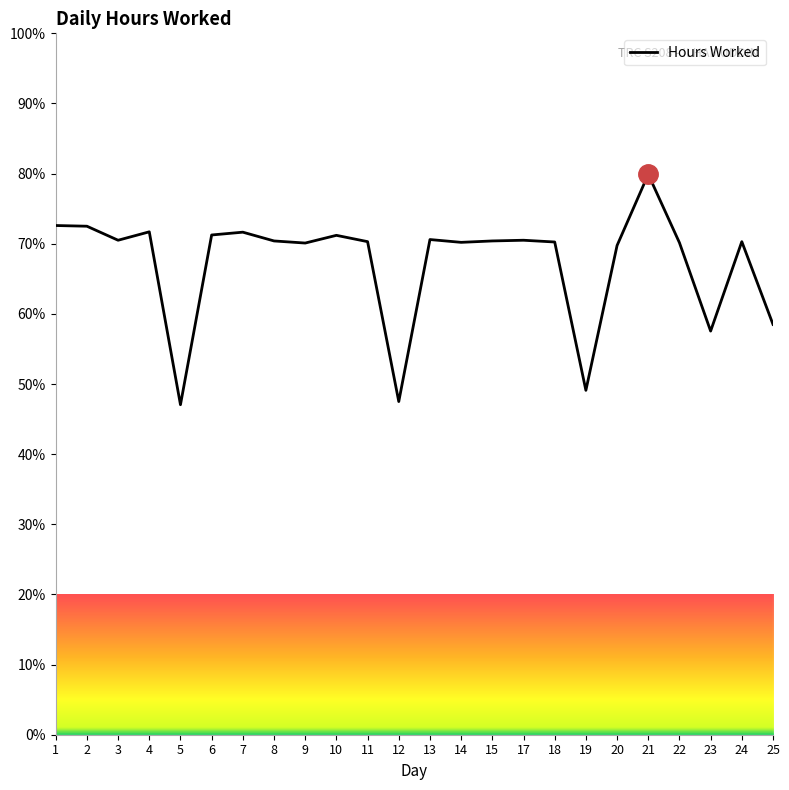

Between 5 and 8, which is larger?

8